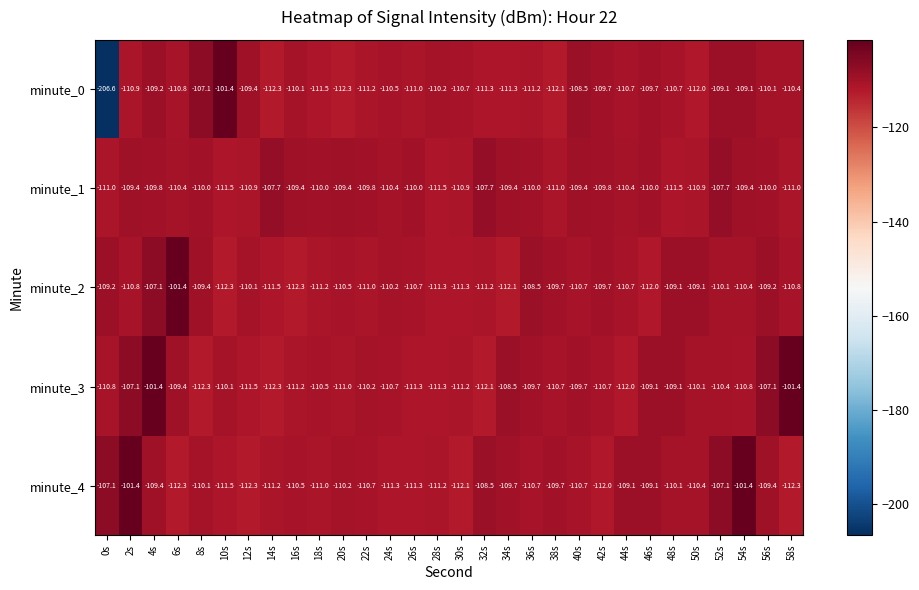

At which category does the chart reach its minimum across all series?

0s